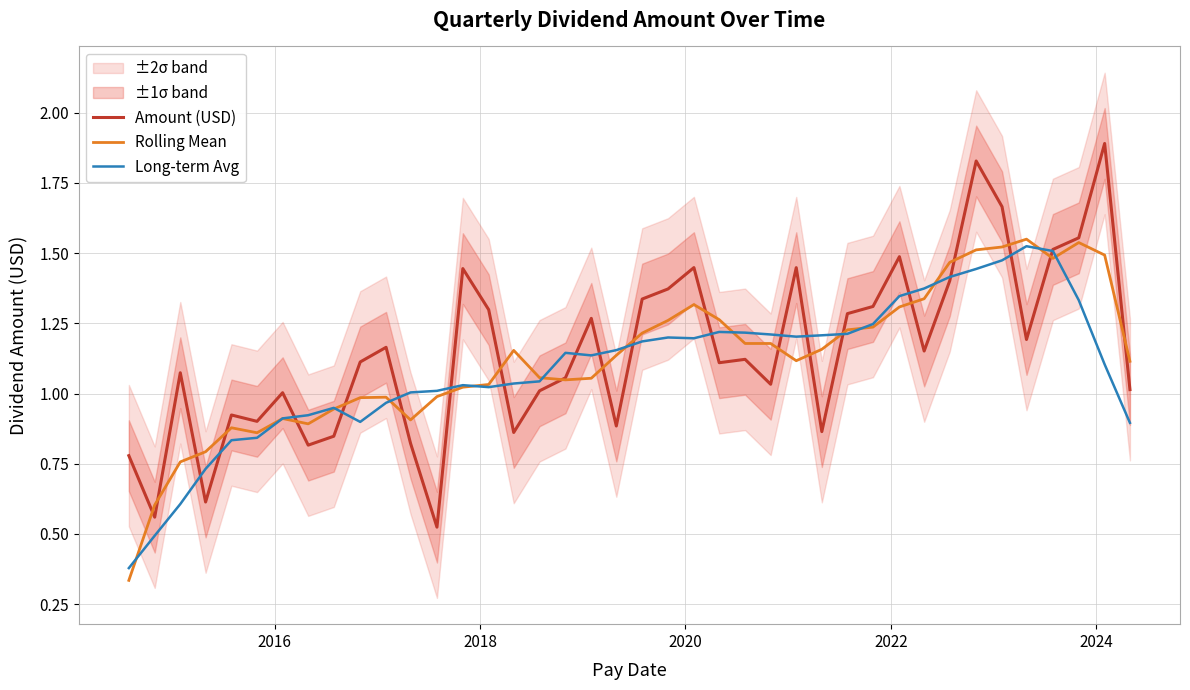

Which series has the largest range (max minus min)?

Amount (USD)